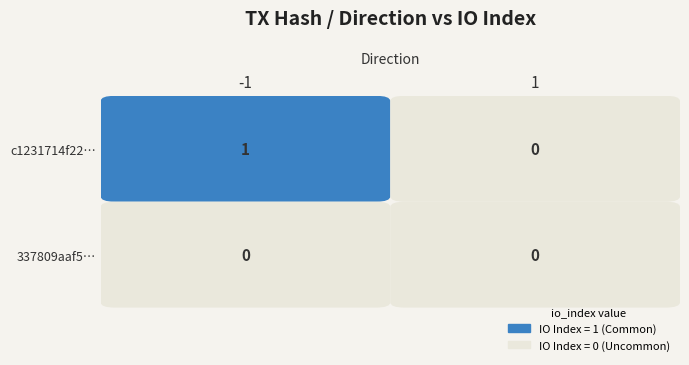

What is the greatest value displayed?

1